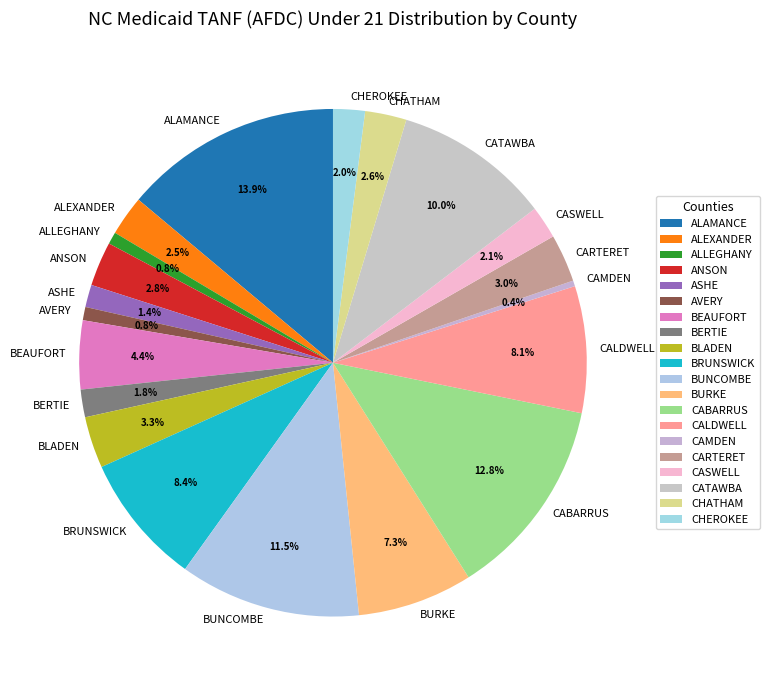

Which category has the biggest portion of the pie?

ALAMANCE